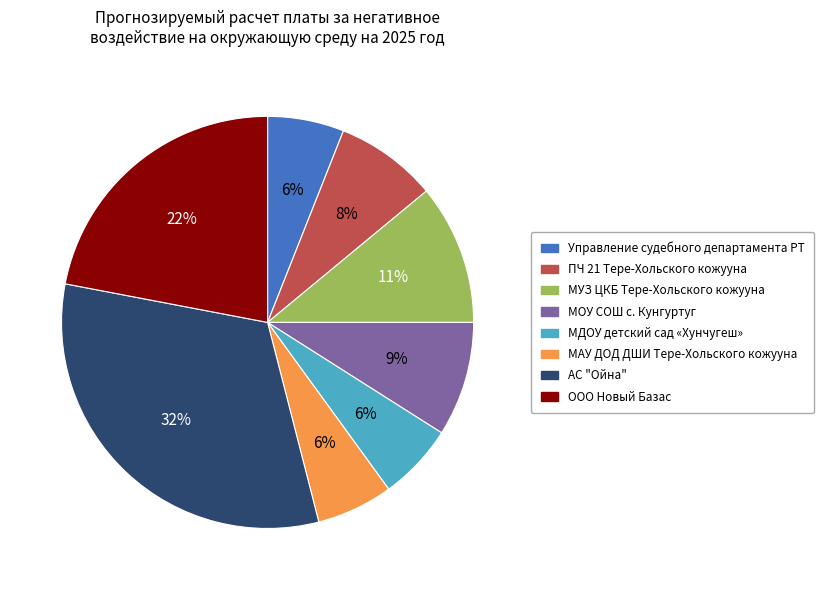

Do ООО Новый Базас and МАУ ДОД ДШИ Тере-Хольского кожууна together represent more than half of the pie?

No